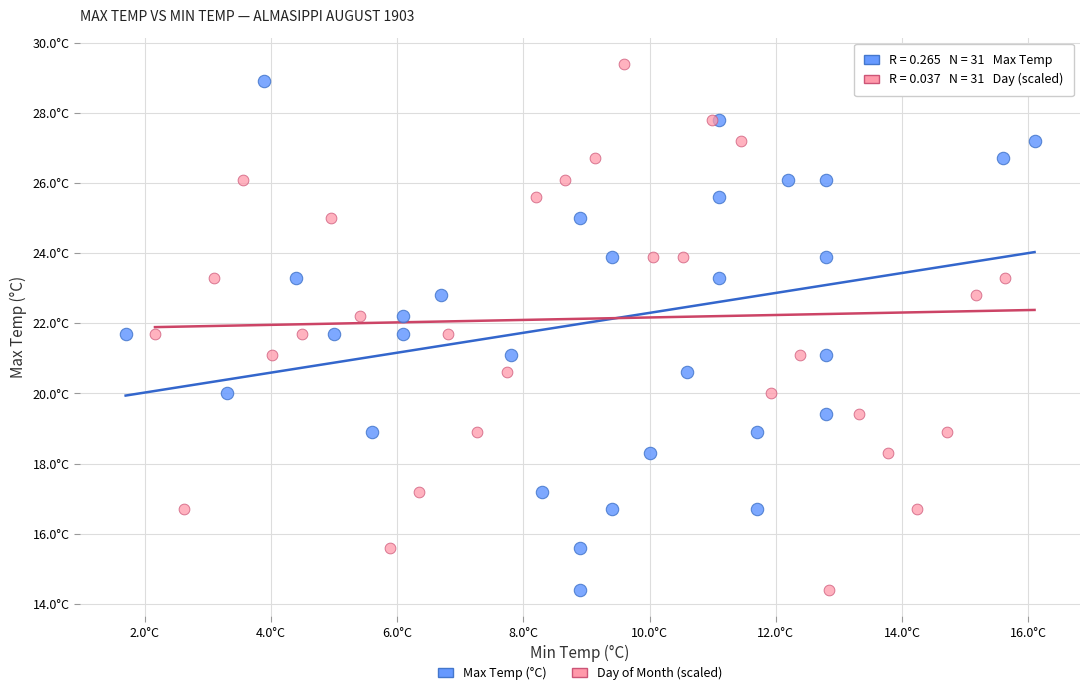

What are all the series names shown in the legend?

Max Temp (°C), Day of Month (scaled)